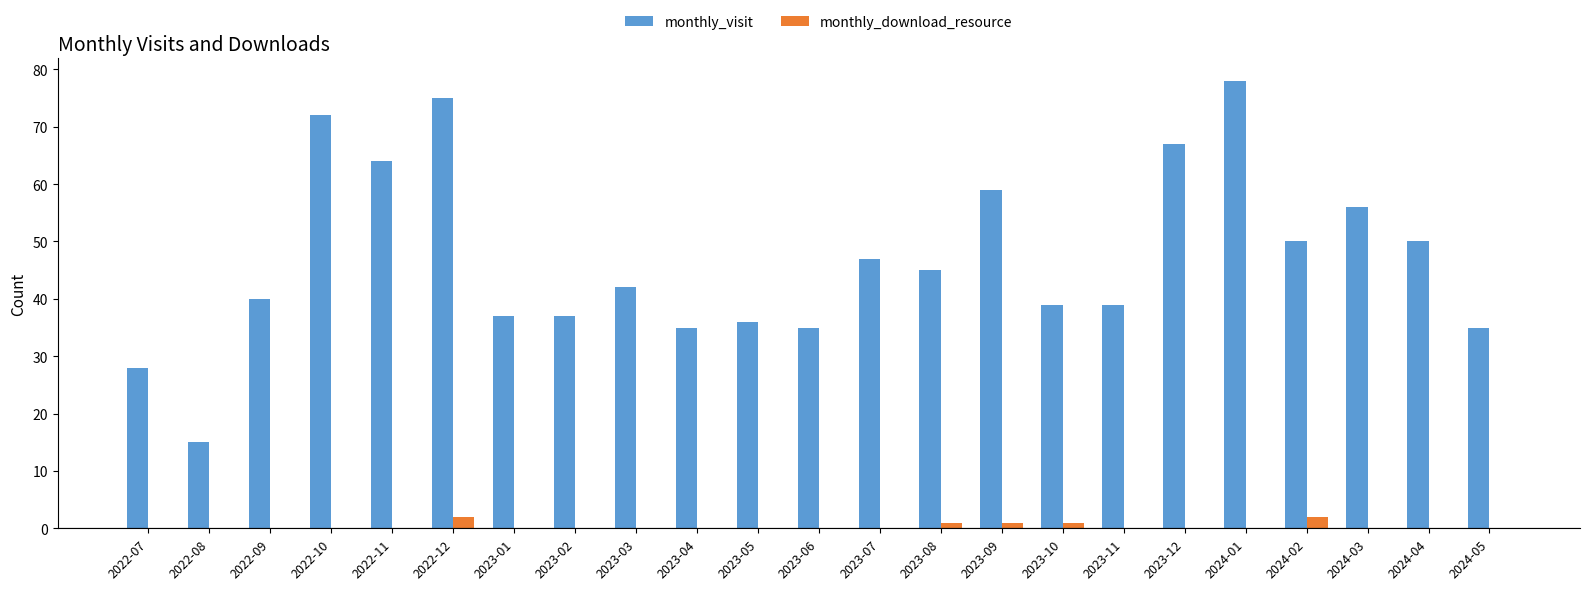

The monthly_visit series shows 75 at 2022-12. True or false?

True